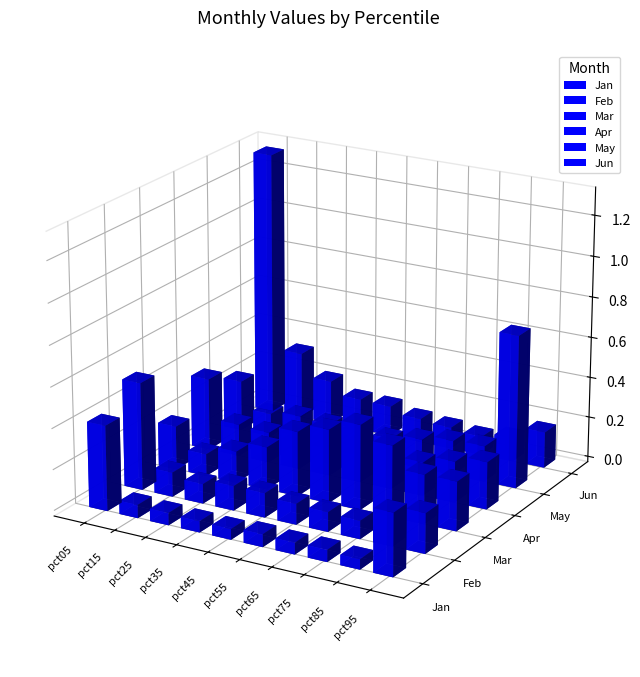

Which series changed the most between pct05 and pct65?

Jun